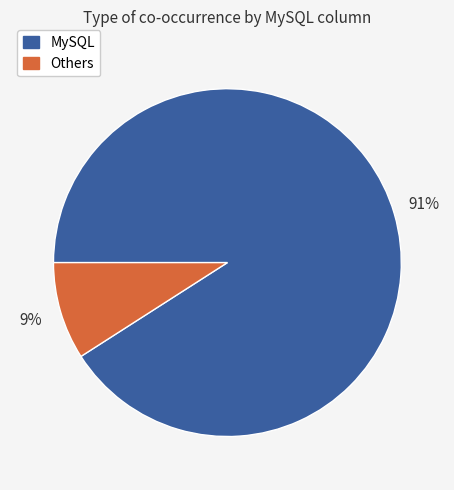

Does any single category account for the majority?

Yes